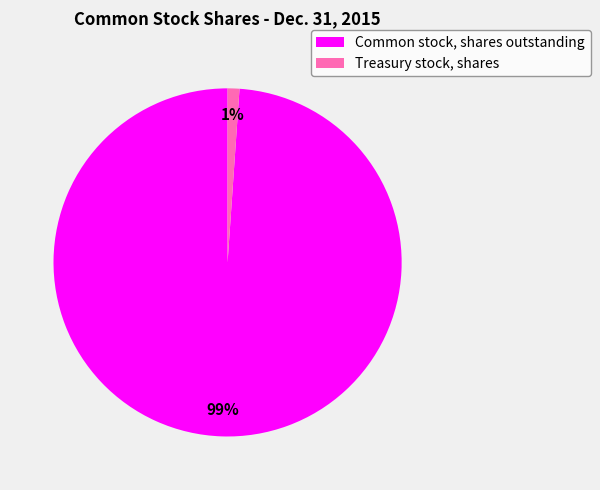

Which category has the biggest portion of the pie?

Common stock, shares outstanding